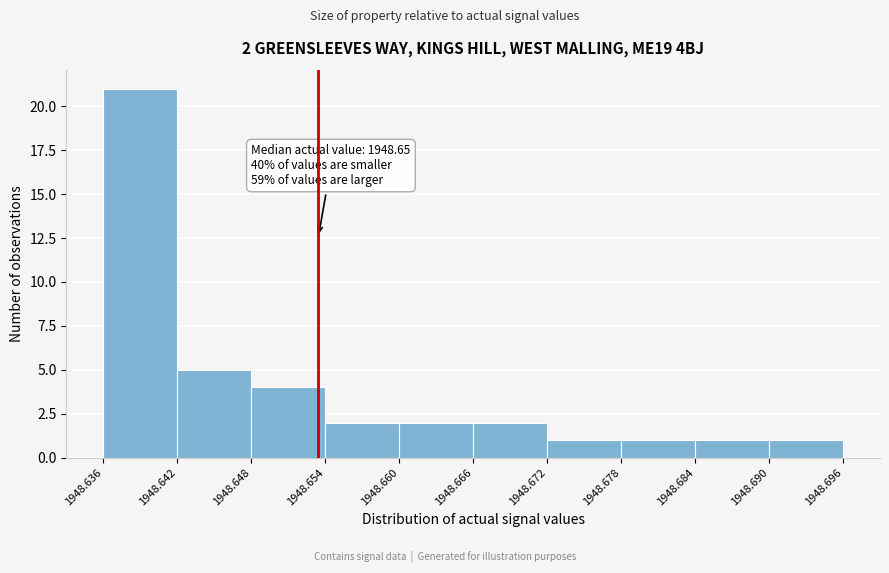

Over which range of the x-axis is the bar tallest?

1948.636 to 1948.642